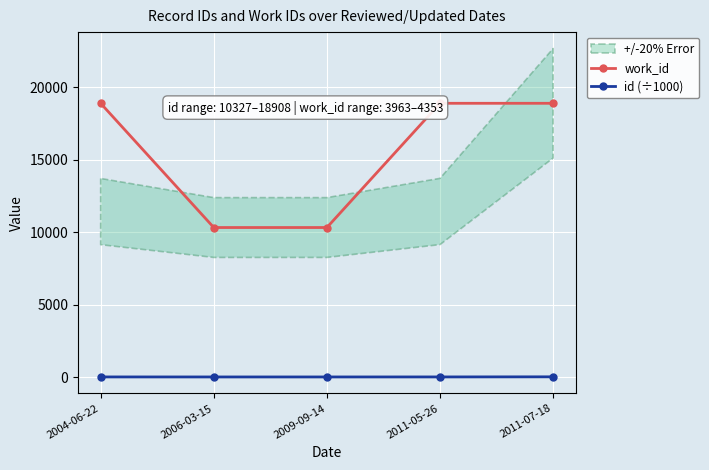

Reading right to left, transcribe all the data shown in this chart.

work_id: 2011-07-18=18904.0	2011-05-26=18904.0	2009-09-14=10327.0	2006-03-15=10327.0	2004-06-22=18904.0
id (÷1000): 2011-07-18=18.9	2011-05-26=11.4	2009-09-14=10.3	2006-03-15=10.3	2004-06-22=11.4